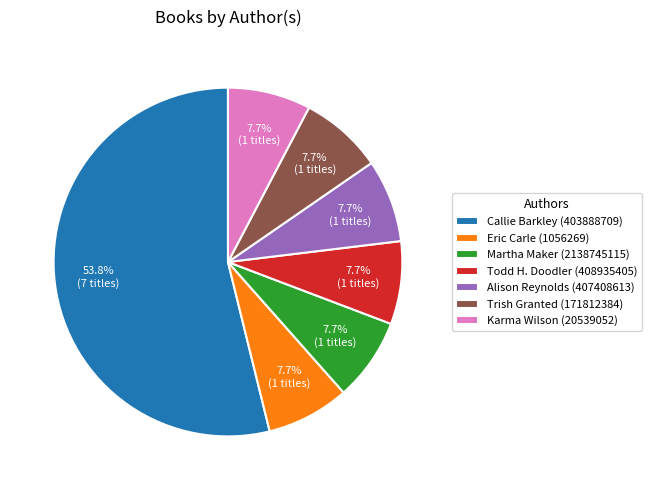

To the nearest percent, what is the difference between the largest and smallest slice percentages?

46%